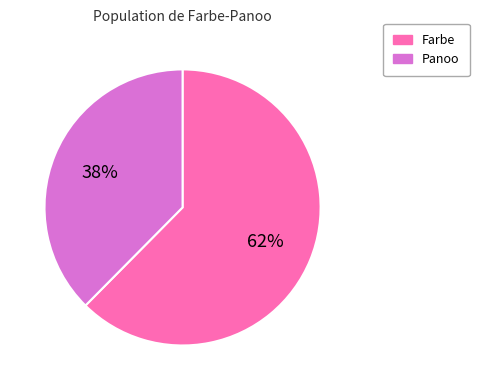

Is it true that Farbe is 57% of the pie?

False